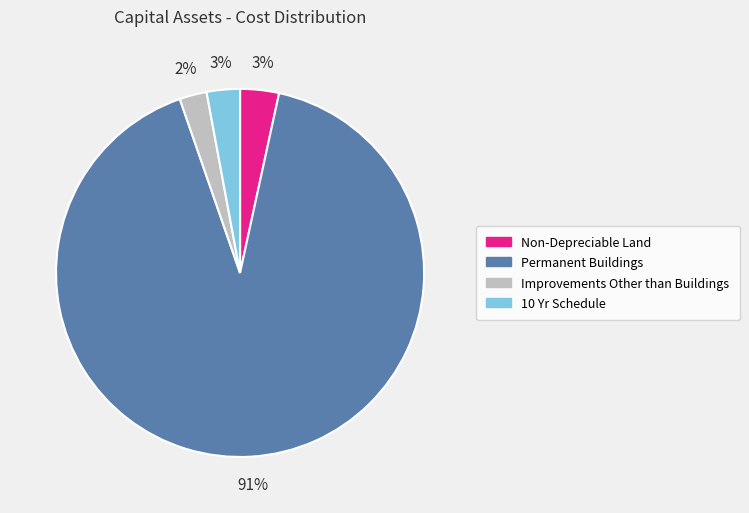

How many segments does this pie chart have?

4